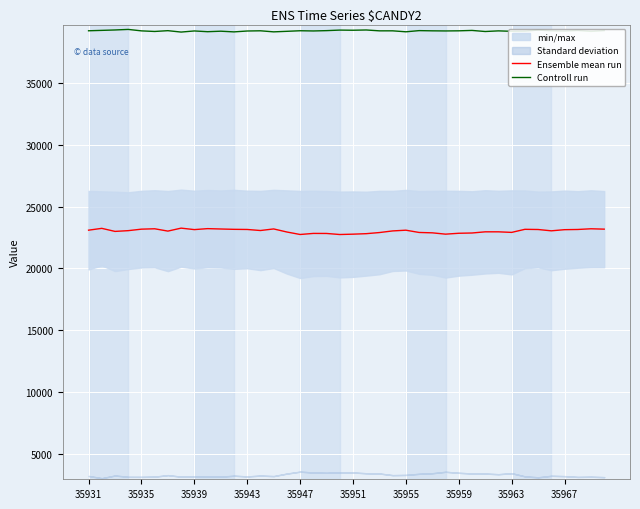

Reading left to right, list all the values displayed in this chart.

Ensemble mean run: 23098	23245	22998	23059	23180	23211	23023	23263	23144	23222	23193	23166	23155	23070	23198	22949	22748	22835	22831	22746	22774	22814	22905	23037	23096	22912	22882	22775	22847	22869	22964	22964	22918	23167	23152	23045	23138	23154	23211	23181
Controll run: 39256	39288	39321	39366	39248	39200	39264	39151	39241	39181	39221	39166	39237	39254	39168	39212	39258	39241	39267	39311	39299	39320	39250	39251	39173	39268	39251	39242	39252	39284	39196	39248	39212	39221	39312	39251	39230	39279	39205	39269